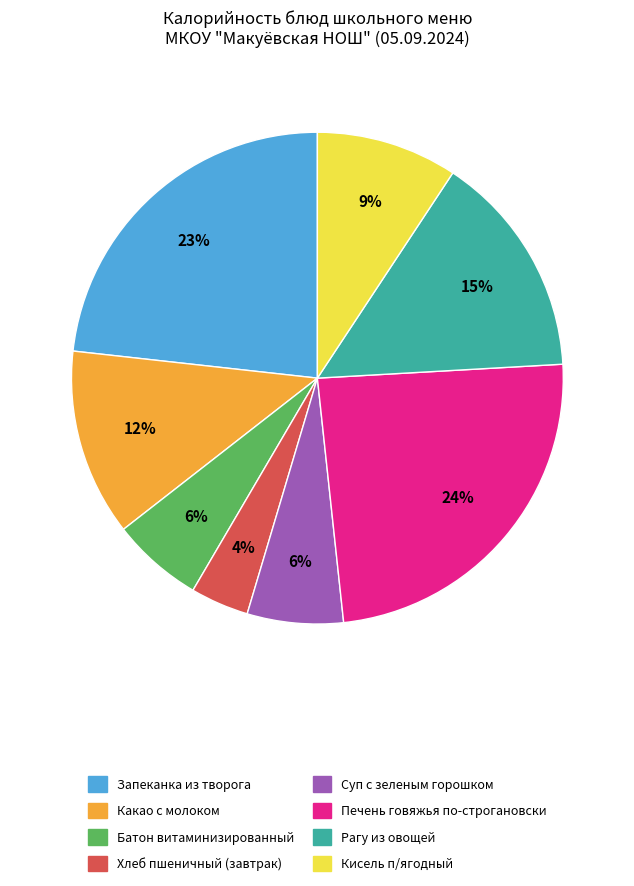

True or false: Запеканка из творога accounts for 23% of the total.

True